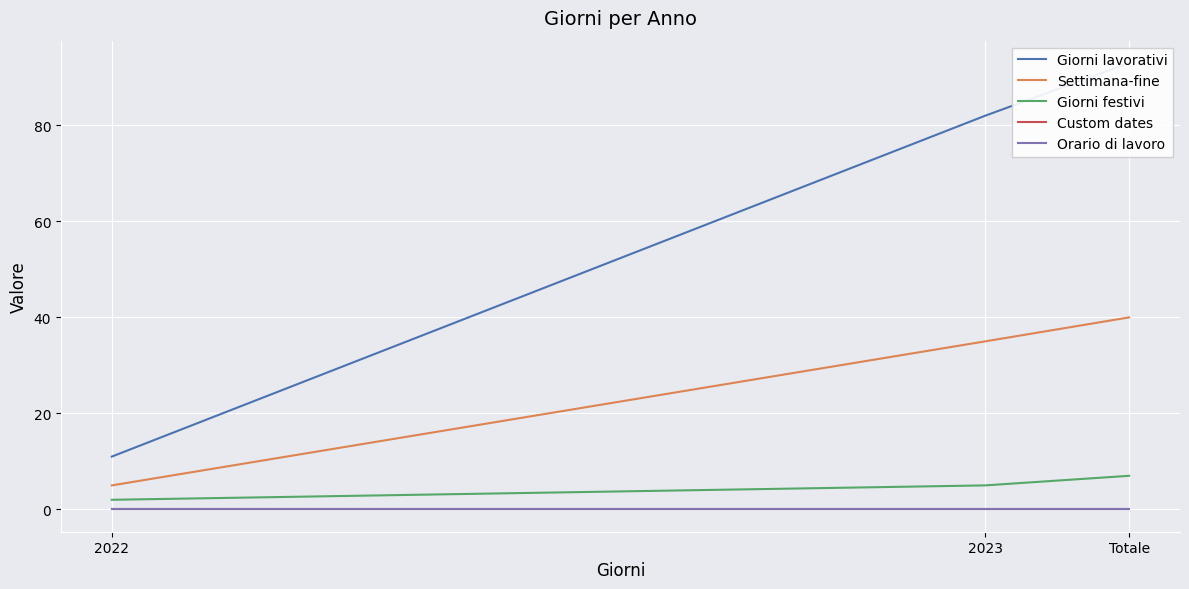

What is the difference between the highest and lowest values at 2023?

82